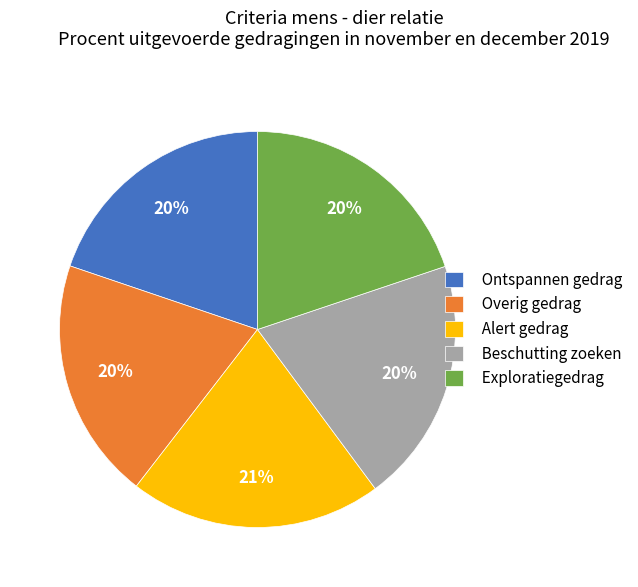

How many segments does this pie chart have?

5